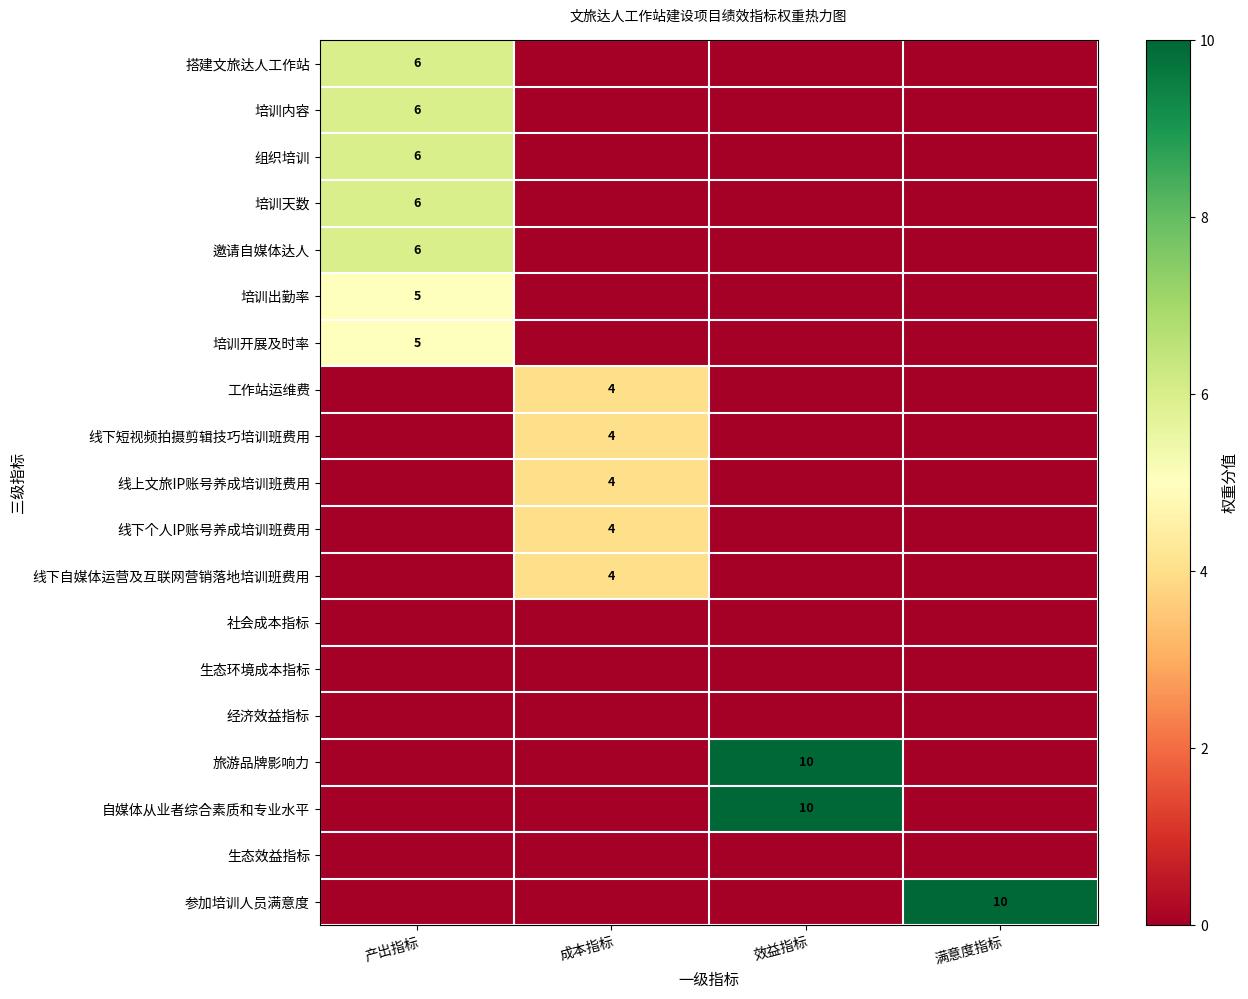

Is it true that 搭建文旅达人工作站 equals 10 at 产出指标?

False